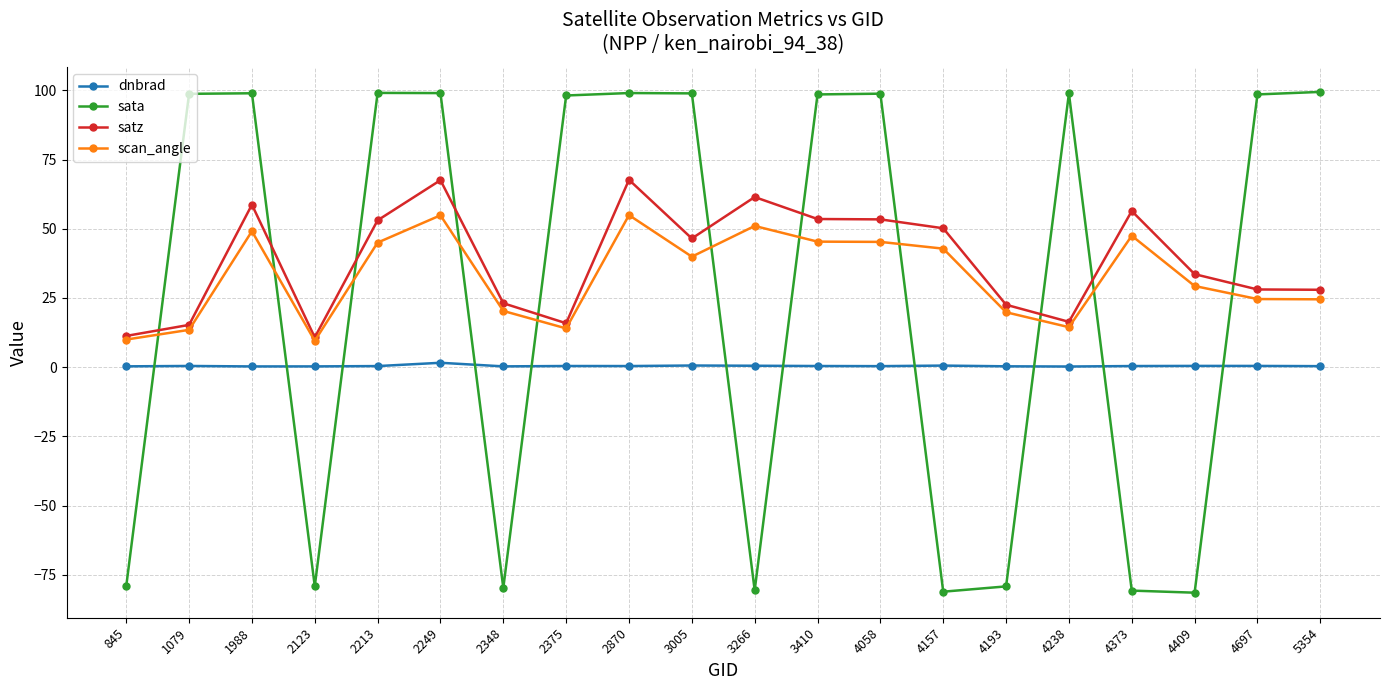

How many values in the scan_angle series are below 39?

10